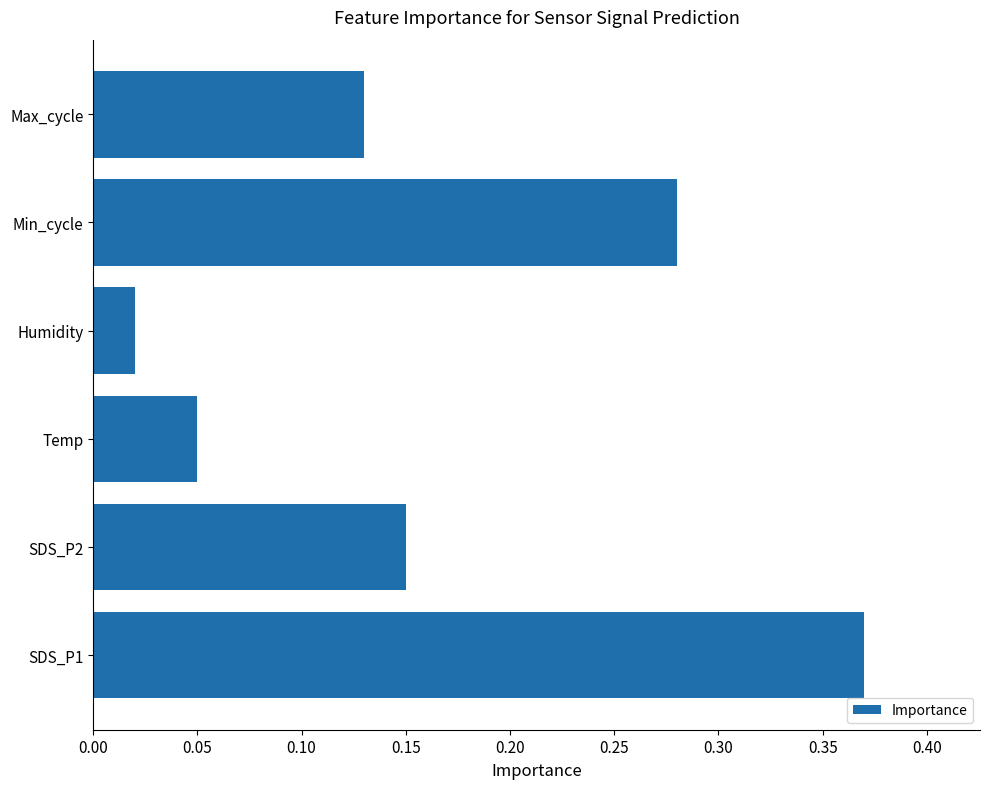

True or false: the data shows 0.6 at SDS_P1.

False